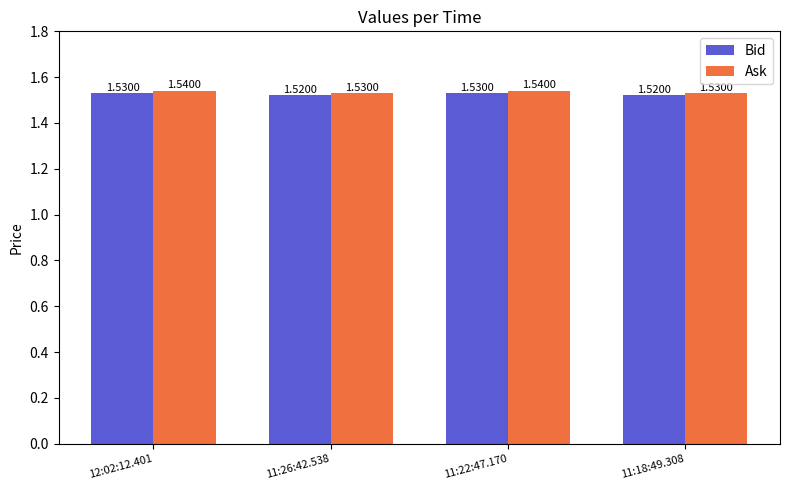

What is the sum of all Bid values?

6.1